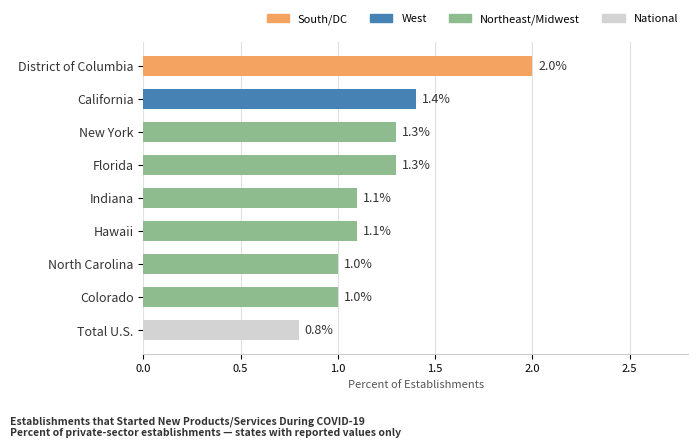

True or false: the data shows 1.3 at New York.

True